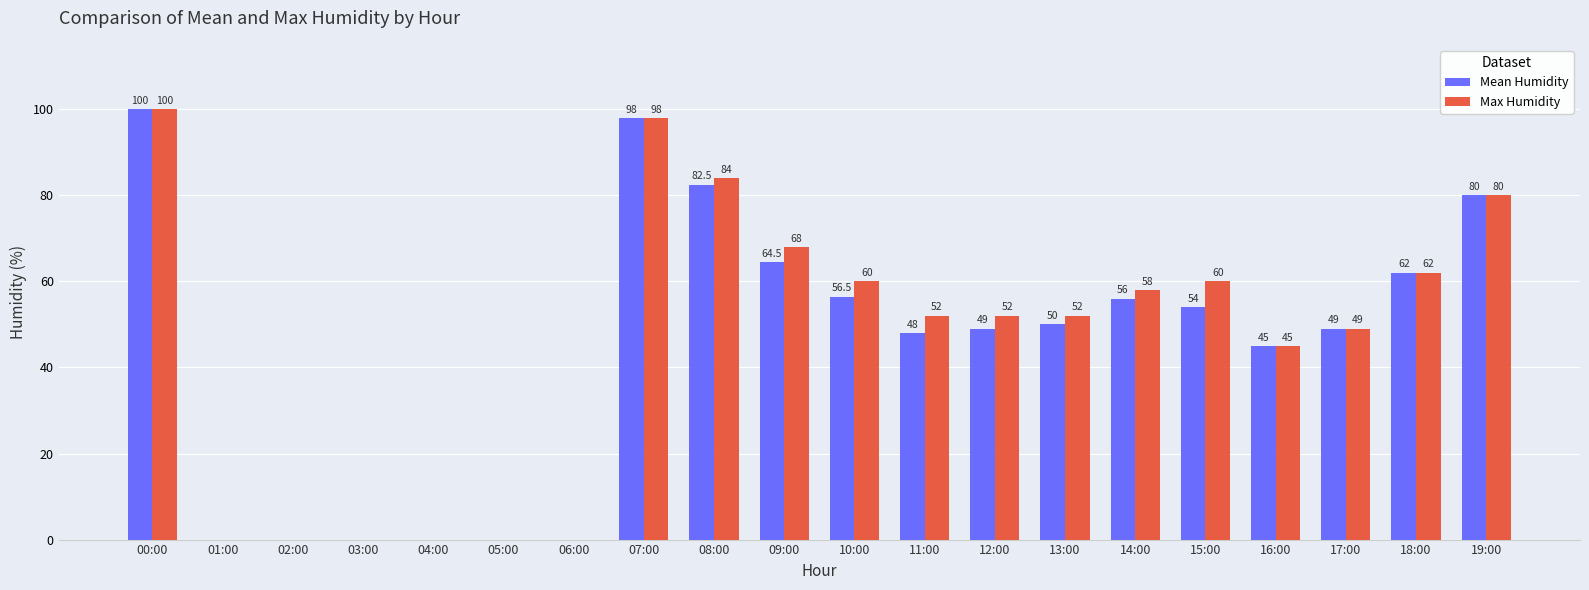

At which category does the chart reach its peak across all series?

00:00